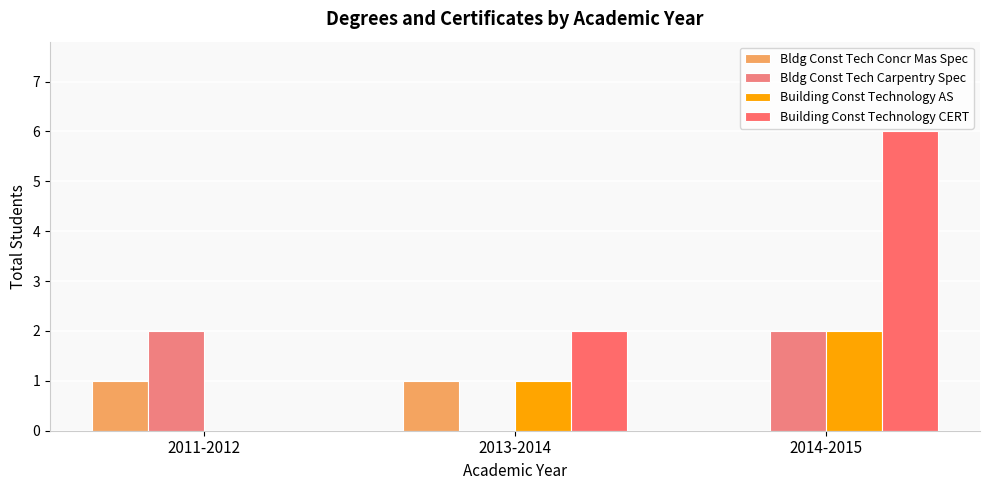

Reading right to left, what are all the values shown in this chart?

Bldg Const Tech Concr Mas Spec: 2014-2015=0	2013-2014=1	2011-2012=1
Bldg Const Tech Carpentry Spec: 2014-2015=2	2013-2014=0	2011-2012=2
Building Const Technology AS: 2014-2015=2	2013-2014=1	2011-2012=0
Building Const Technology CERT: 2014-2015=6	2013-2014=2	2011-2012=0